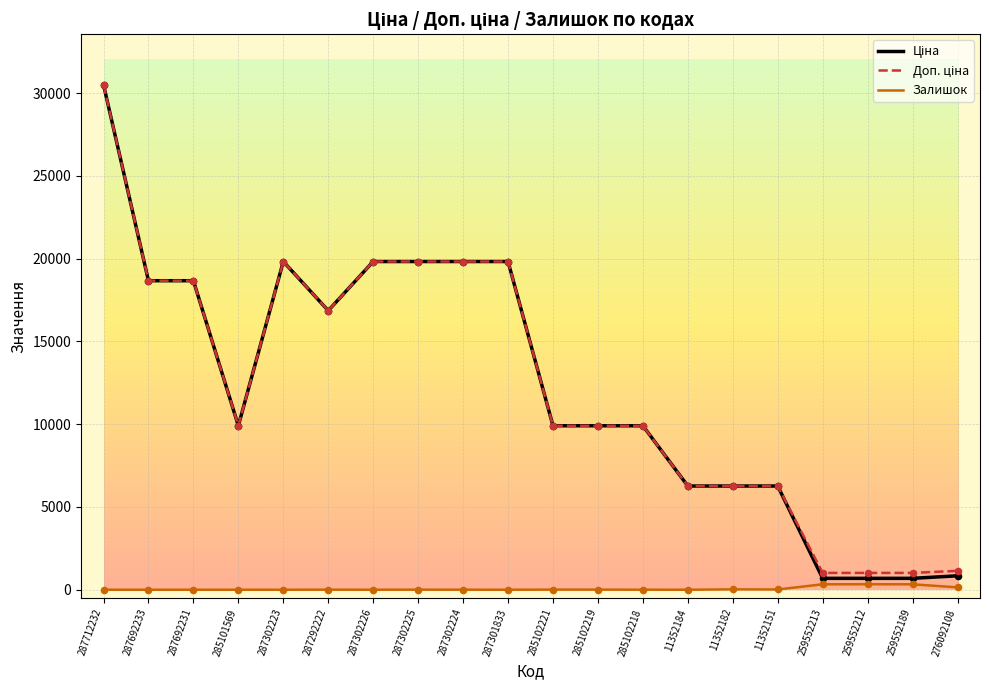

At how many categories does at least one series exceed 11060?

9